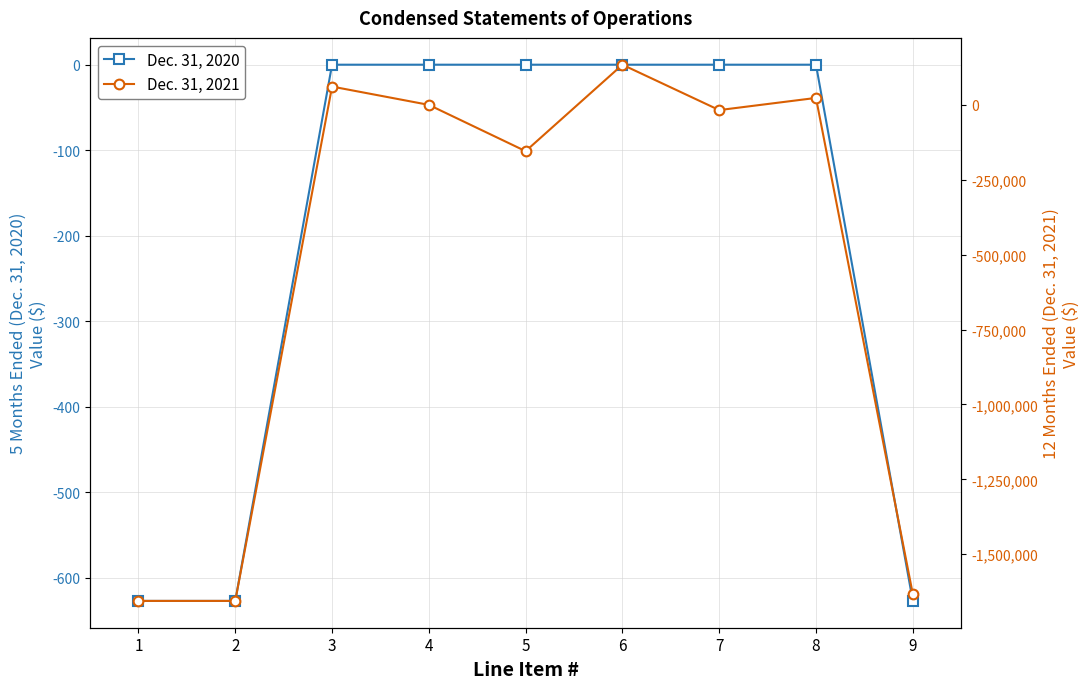

What is the sum of all Dec. 31, 2020 values?

-1881